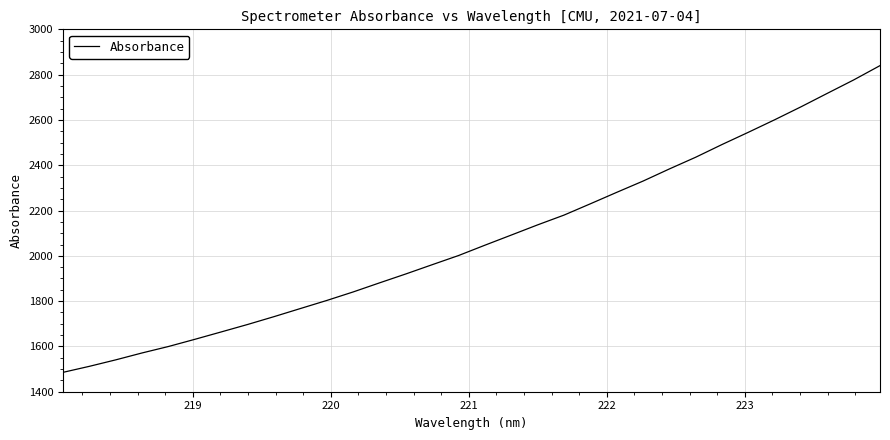

What is the smallest value displayed?

1485.6